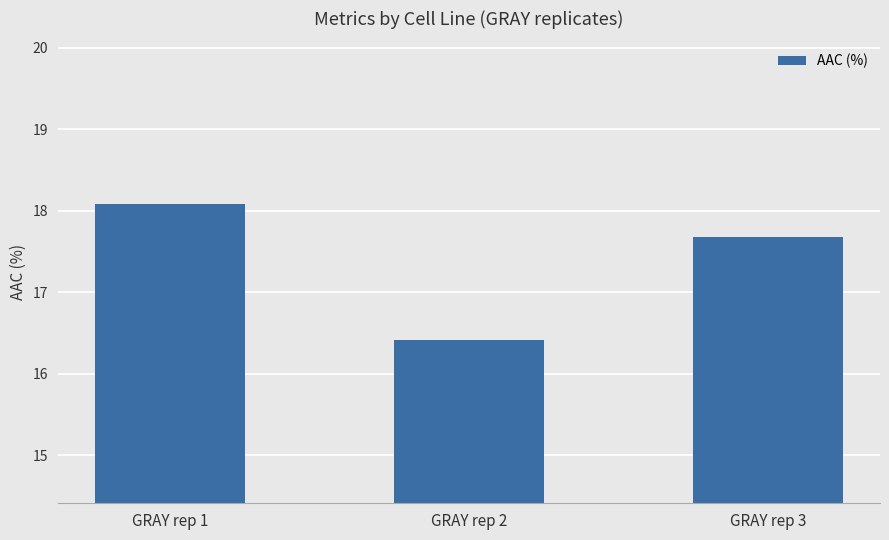

List the labels in order of value, largest first.

GRAY rep 1, GRAY rep 3, GRAY rep 2